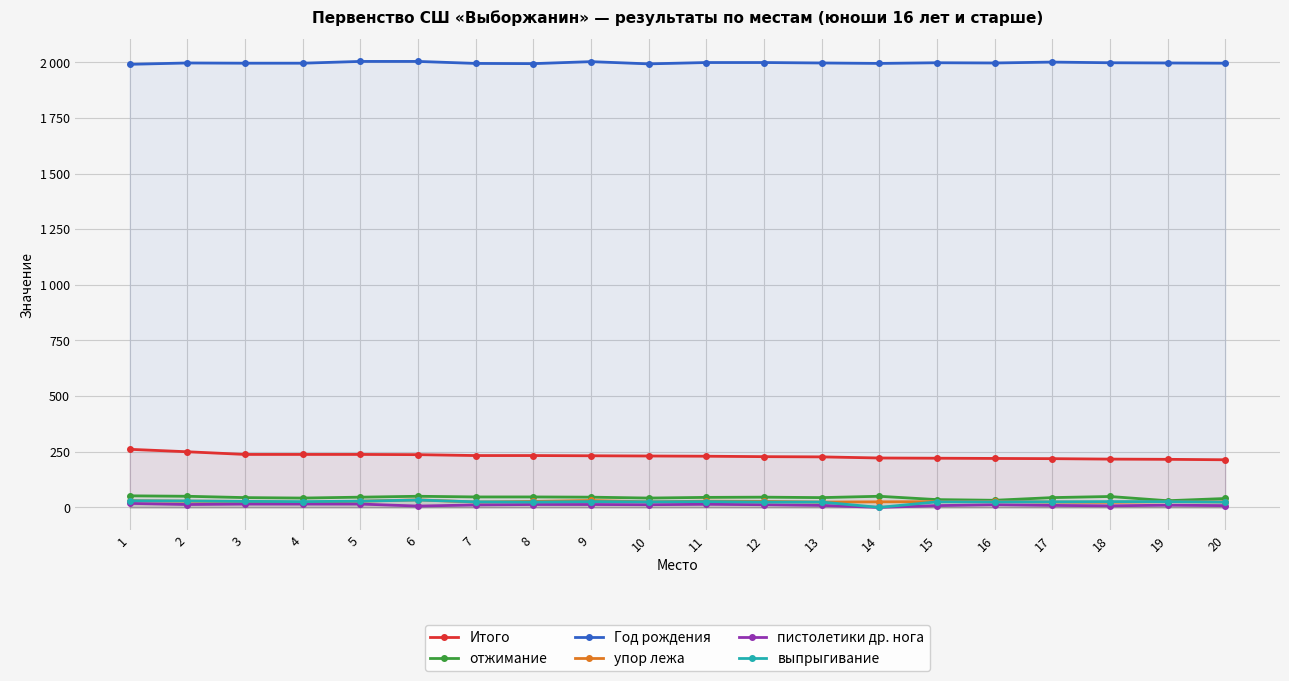

Rank the series at 13 from highest to lowest value.

Год рождения, Итого, отжимание, упор лежа, выпрыгивание, пистолетики др. нога